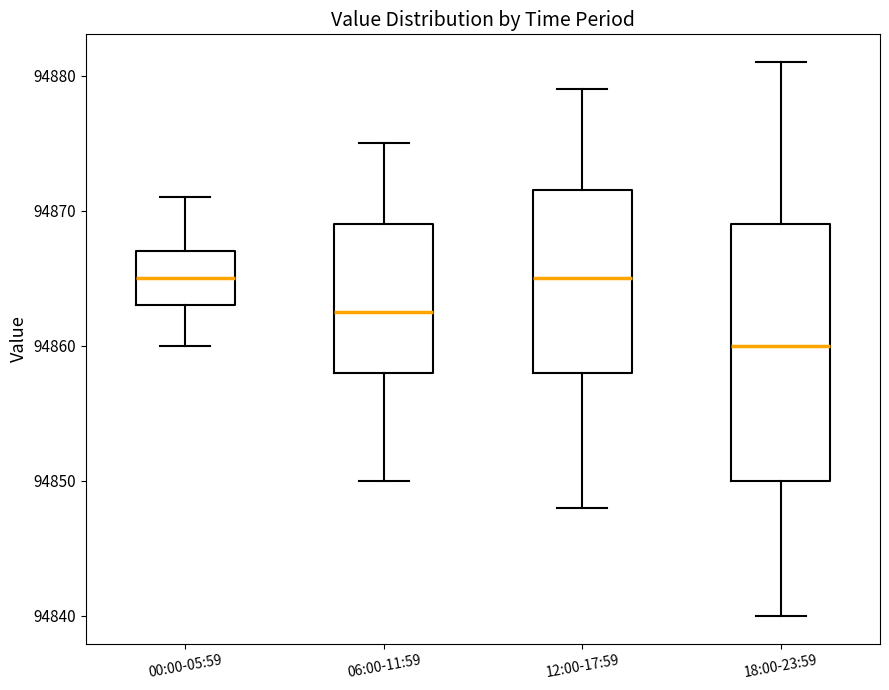

Reading left to right, transcribe this box plot: for each box, give where its median line is, the range the box spans, and where its two whiskers end, as read against the y-axis. The values are not printed on the chart, so give them approximately, as read against the axis.

00:00-05:59: median 94865, box 94863 to 94867, whiskers 94860 to 94871
06:00-11:59: median 94863, box 94858 to 94869, whiskers 94850 to 94875
12:00-17:59: median 94865, box 94858 to 94872, whiskers 94848 to 94879
18:00-23:59: median 94860, box 94850 to 94869, whiskers 94840 to 94881